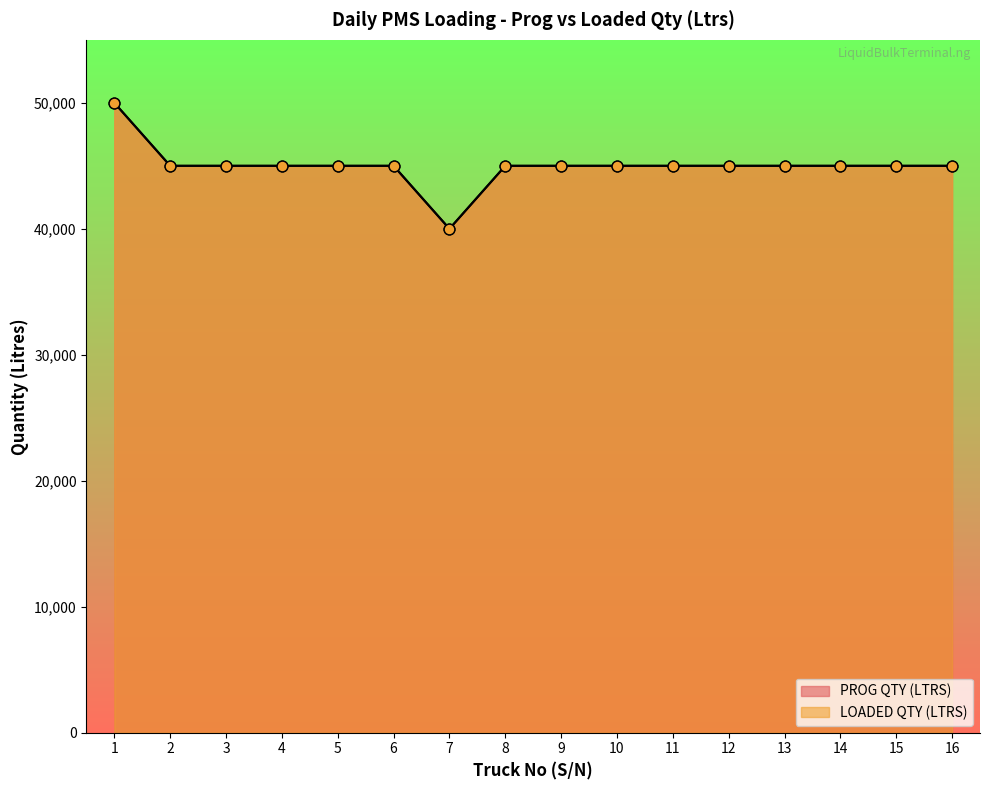

Which series has the largest Y range (max minus min)?

PROG QTY (LTRS)